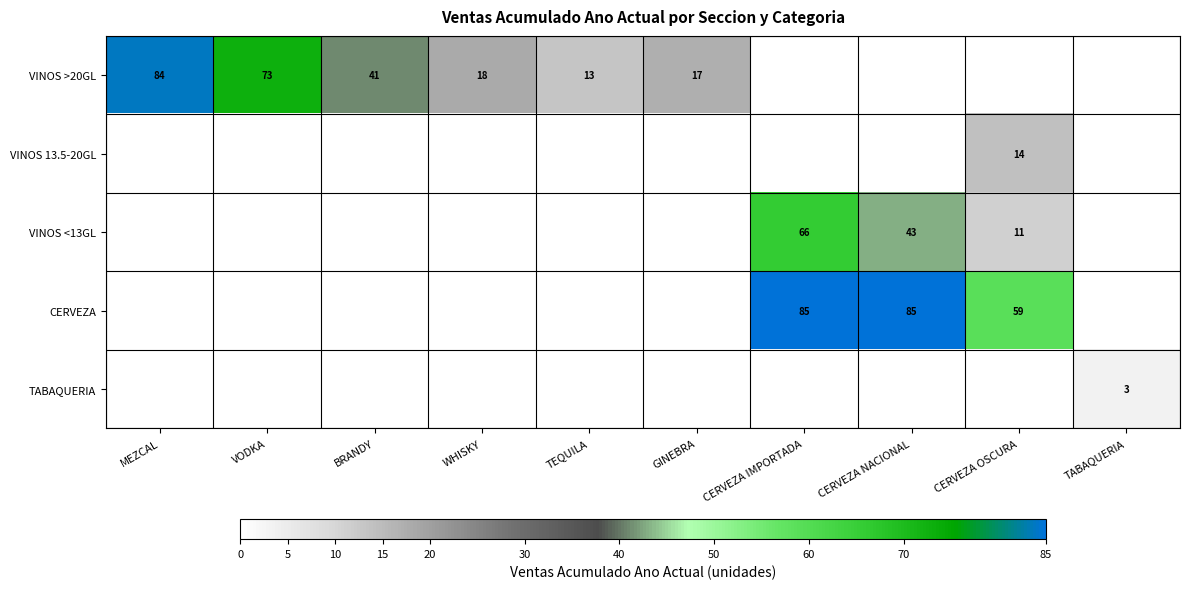

The CERVEZA series shows 20 at CERVEZA IMPORTADA. True or false?

False